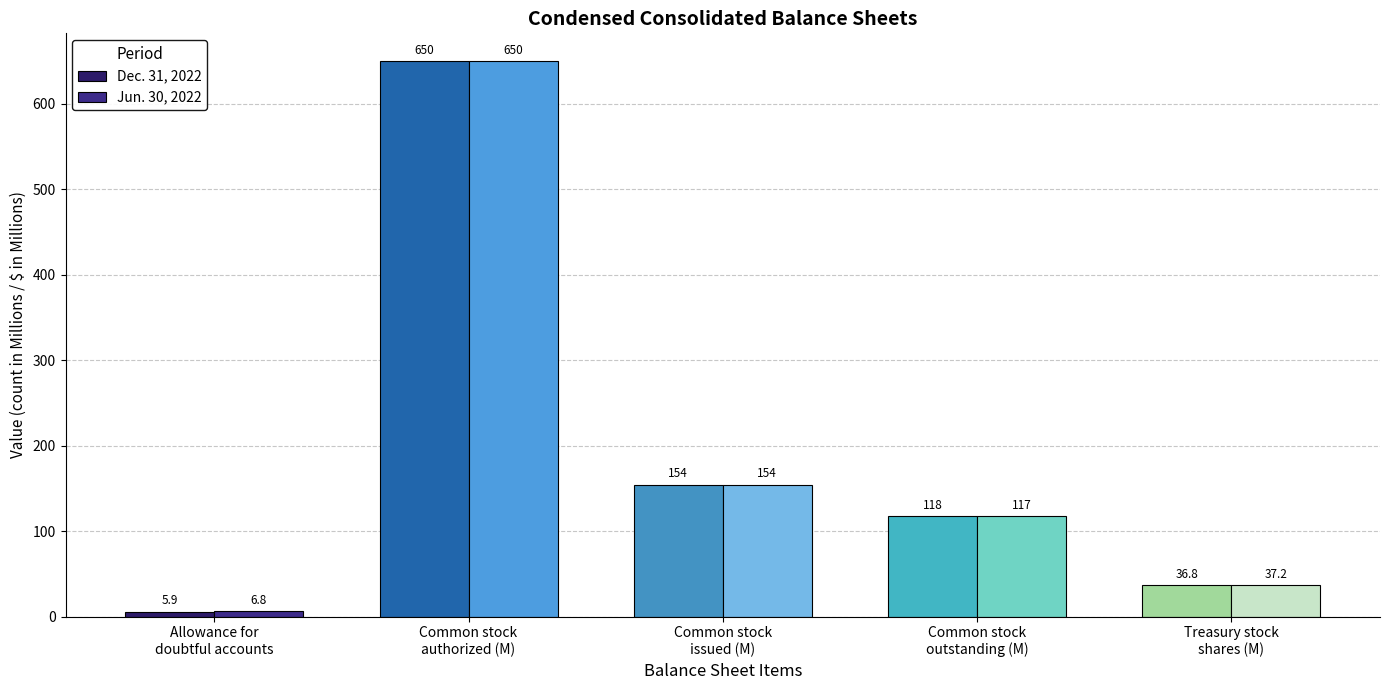

Rank the series by their average value, from highest to lowest.

Jun. 30, 2022, Dec. 31, 2022